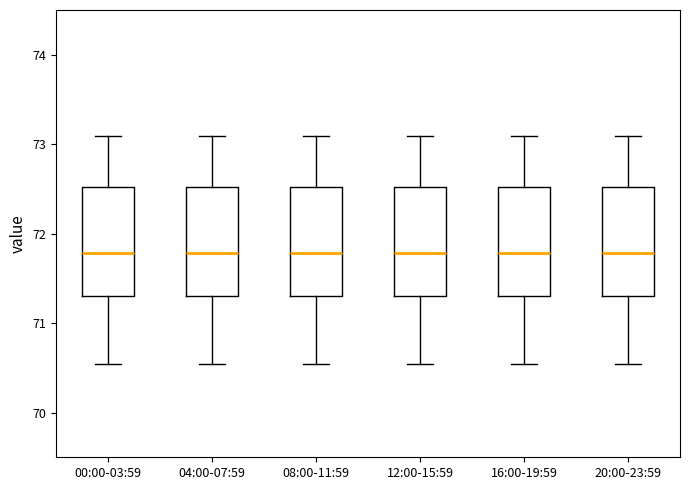

Reading left to right, read every box against the y-axis: the position of its median line, the range the box covers, and the ends of its whiskers. The values are not printed on the chart, so give them approximately, as read against the axis.

00:00-03:59: median 71.8, box 71.3 to 72.5, whiskers 70.5 to 73.1
04:00-07:59: median 71.8, box 71.3 to 72.5, whiskers 70.5 to 73.1
08:00-11:59: median 71.8, box 71.3 to 72.5, whiskers 70.5 to 73.1
12:00-15:59: median 71.8, box 71.3 to 72.5, whiskers 70.5 to 73.1
16:00-19:59: median 71.8, box 71.3 to 72.5, whiskers 70.5 to 73.1
20:00-23:59: median 71.8, box 71.3 to 72.5, whiskers 70.5 to 73.1